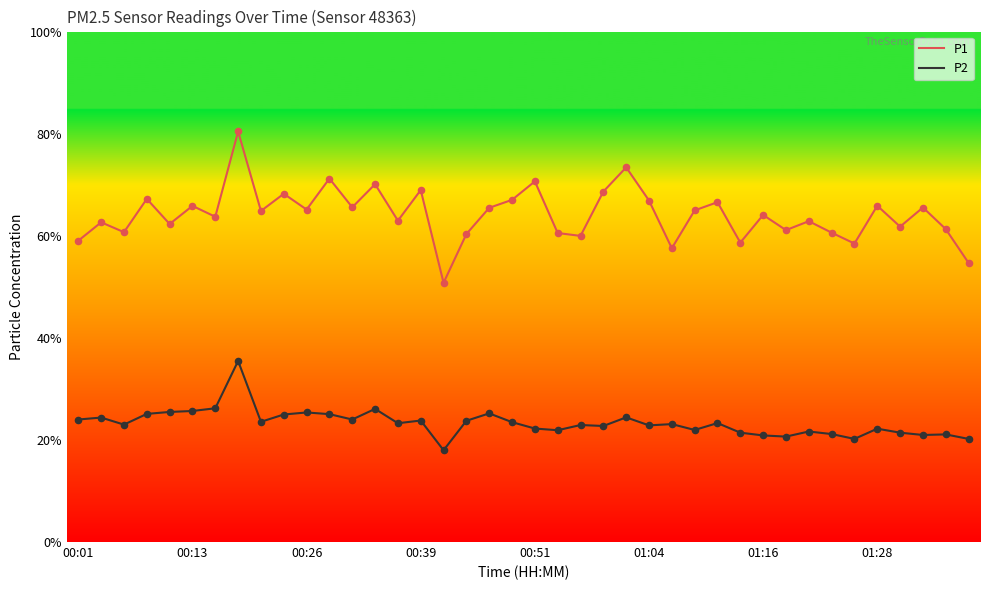

Which series has the widest spread of values?

P1